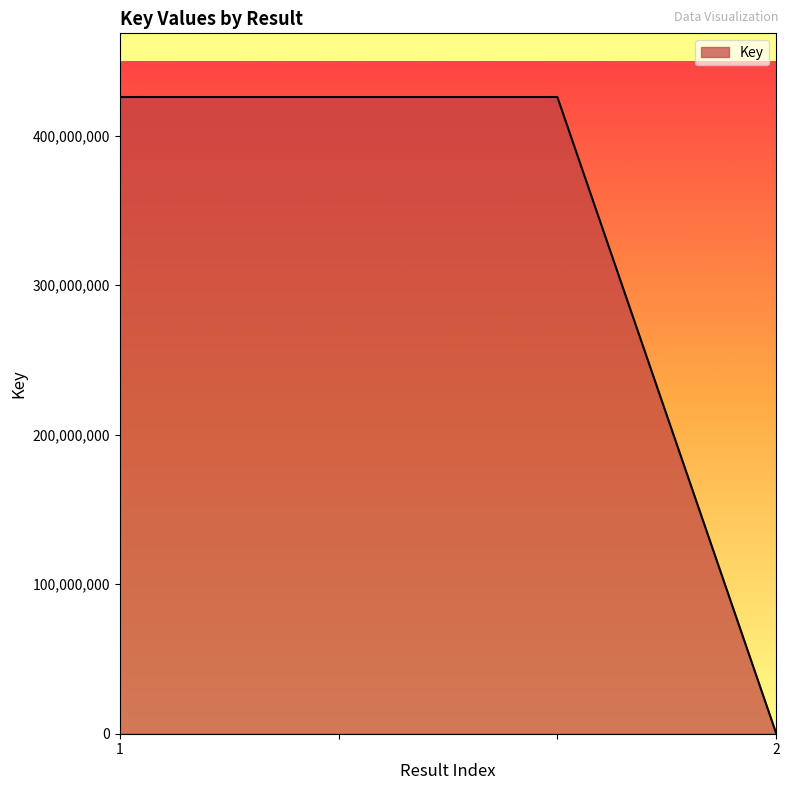

What is the difference between the maximum and minimum values?

425525600